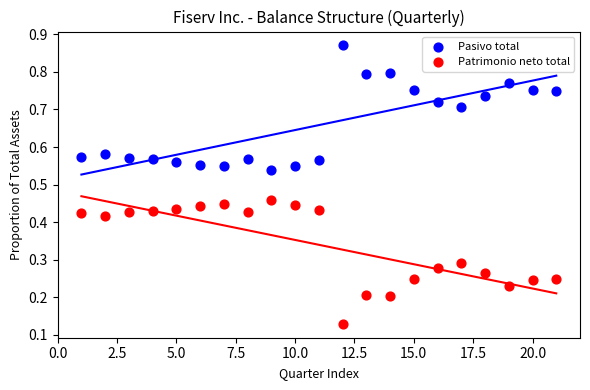

Which series reaches the minimum Y coordinate?

Patrimonio neto total